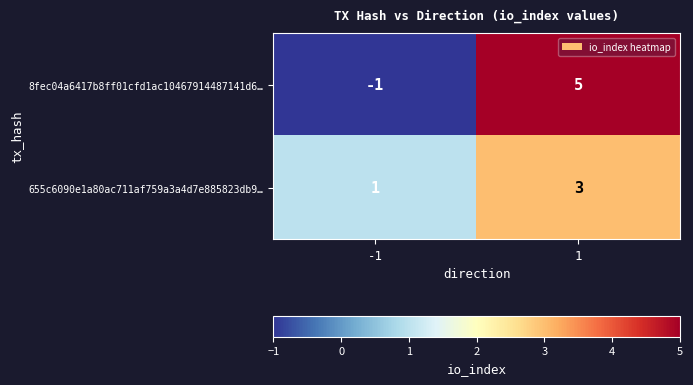

Rank the series at 1 from lowest to highest value.

655c6090e1a80ac711af759a3a4d7e885823db9…, 8fec04a6417b8ff01cfd1ac10467914487141d6…